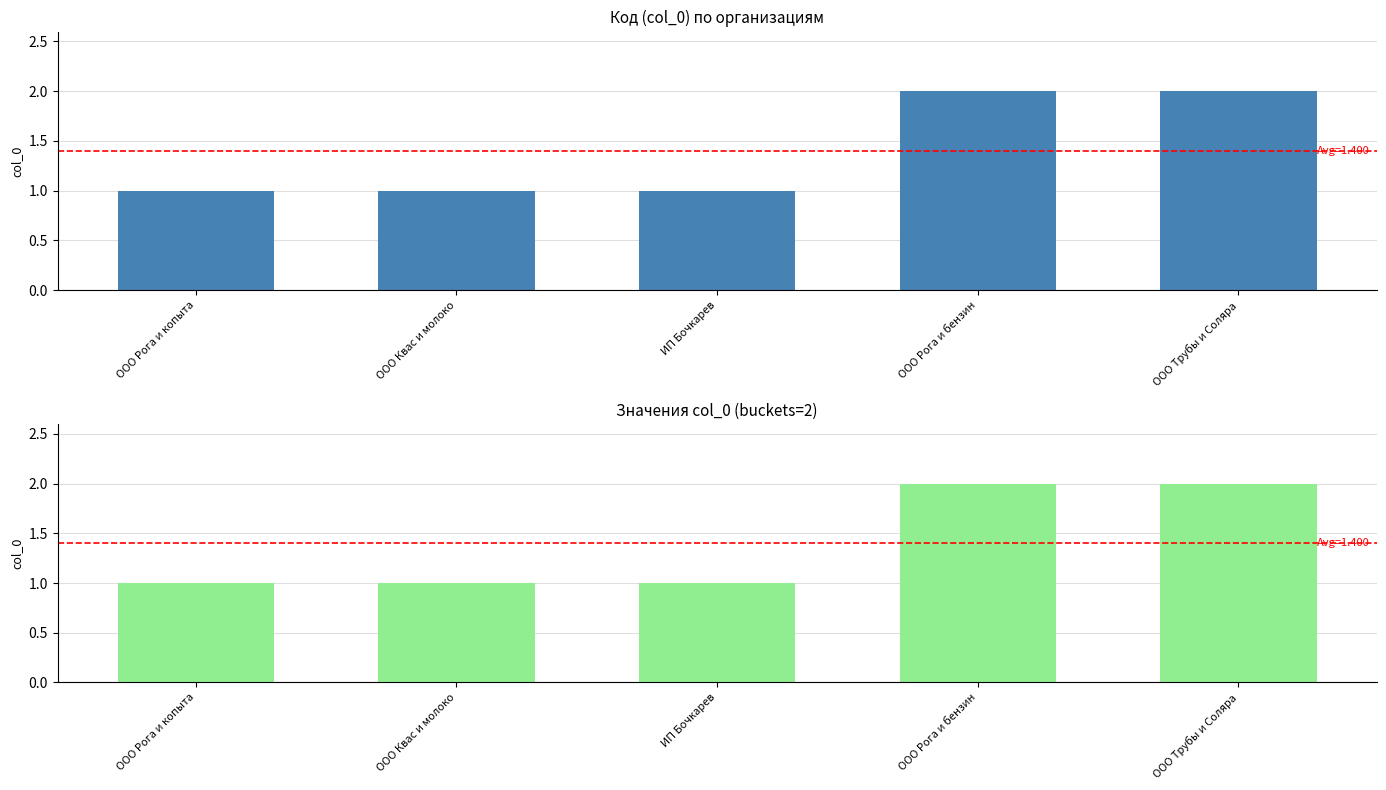

What position from the left is ООО Трубы и Соляра?

5